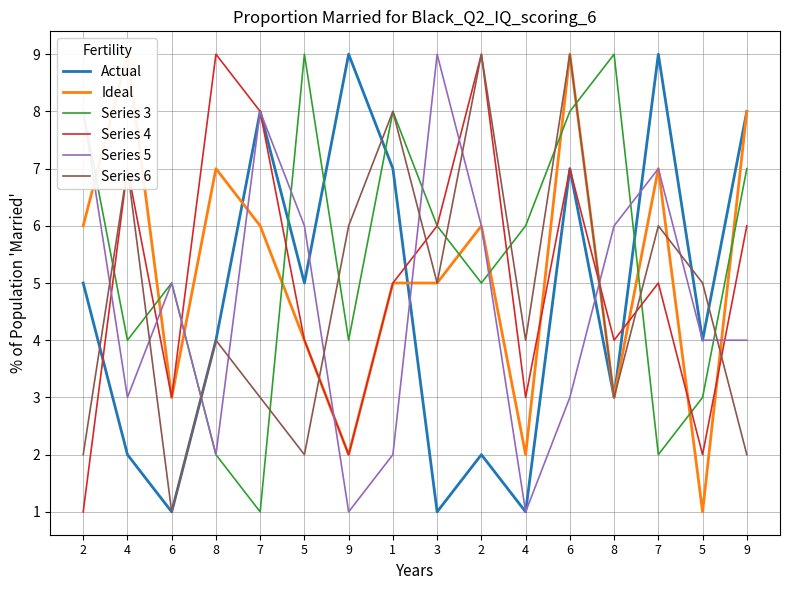

True or false: Ideal and Series 6 intersect in this chart.

True